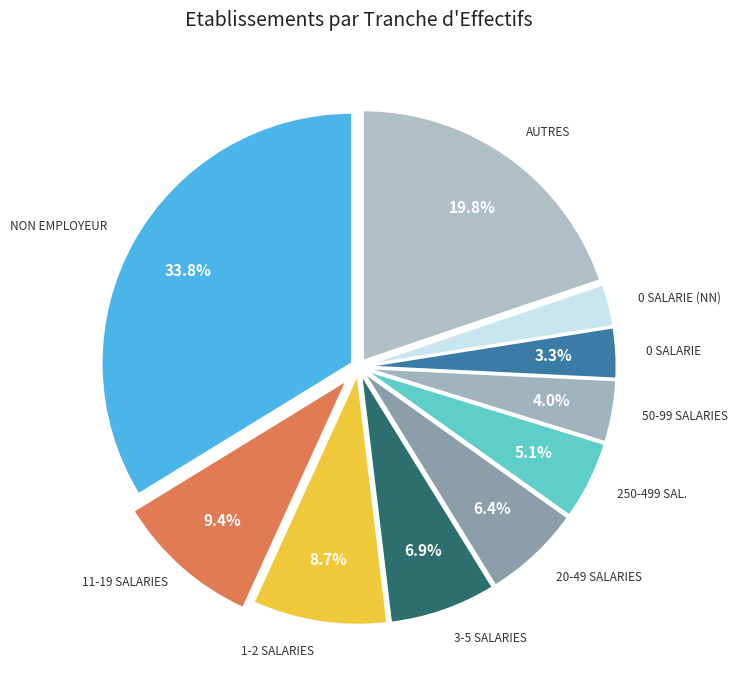

Is the sum of AUTRES and 0 SALARIE (NN) greater than half?

No